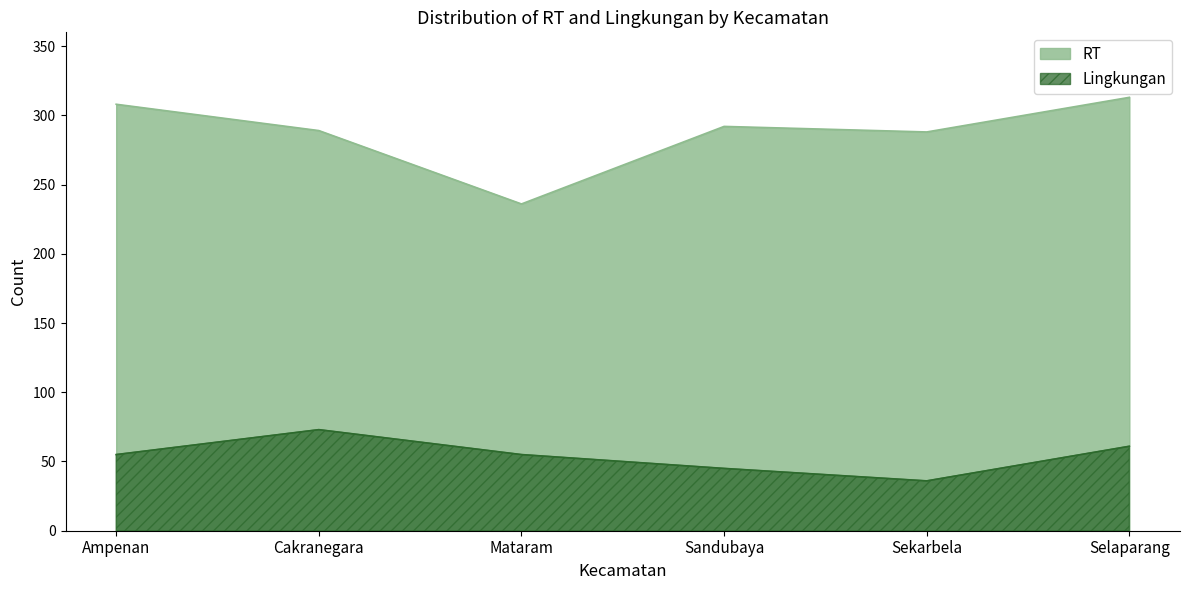

Which has a higher value, Sekarbela or Mataram?

Sekarbela